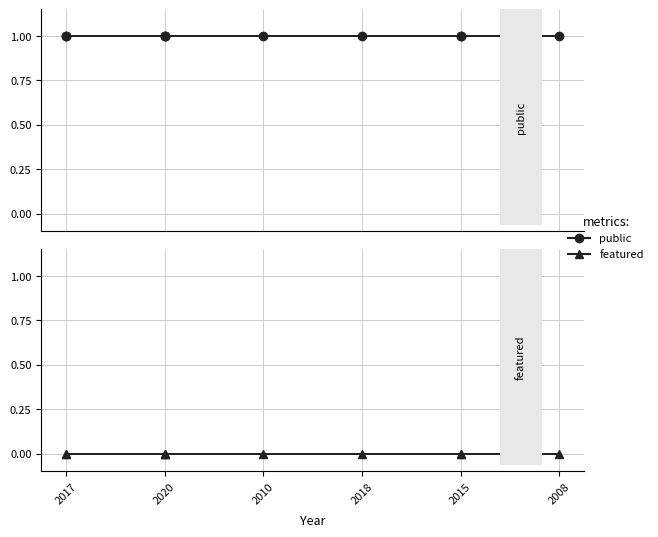

Which label corresponds to the largest value in the chart?

2017